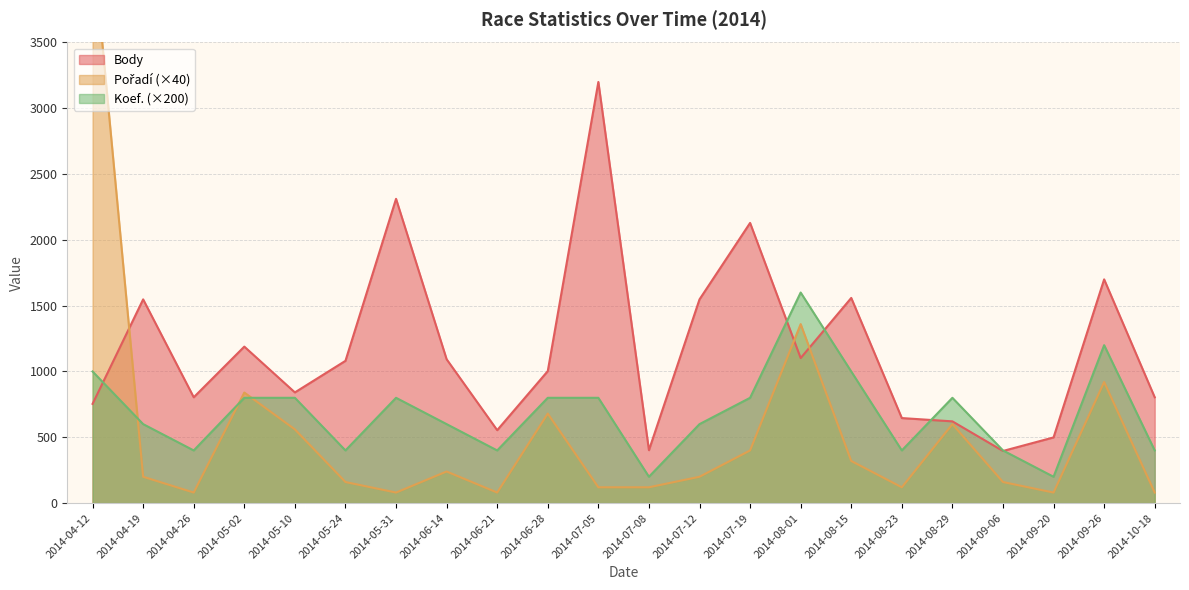

Reading right to left, list all the values displayed in this chart.

Body: 804	1700	499	396	621	646	1559	1102	2129	1548	402	3200	1003	554	1093	2312	1081	841	1189	804	1548	754
Pořadí: 80	920	80	160	600	120	320	1360	400	200	120	120	680	80	240	80	160	560	840	80	200	4280
Koef.: 400	1200	200	400	800	400	1000	1600	800	600	200	800	800	400	600	800	400	800	800	400	600	1000